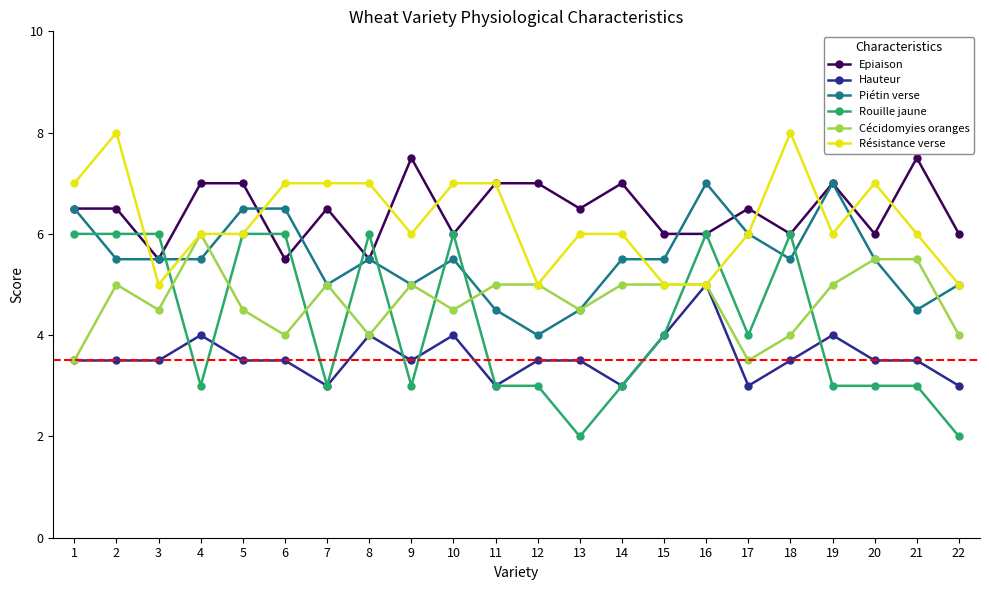

Which series has the largest total across all categories?

Epiaison